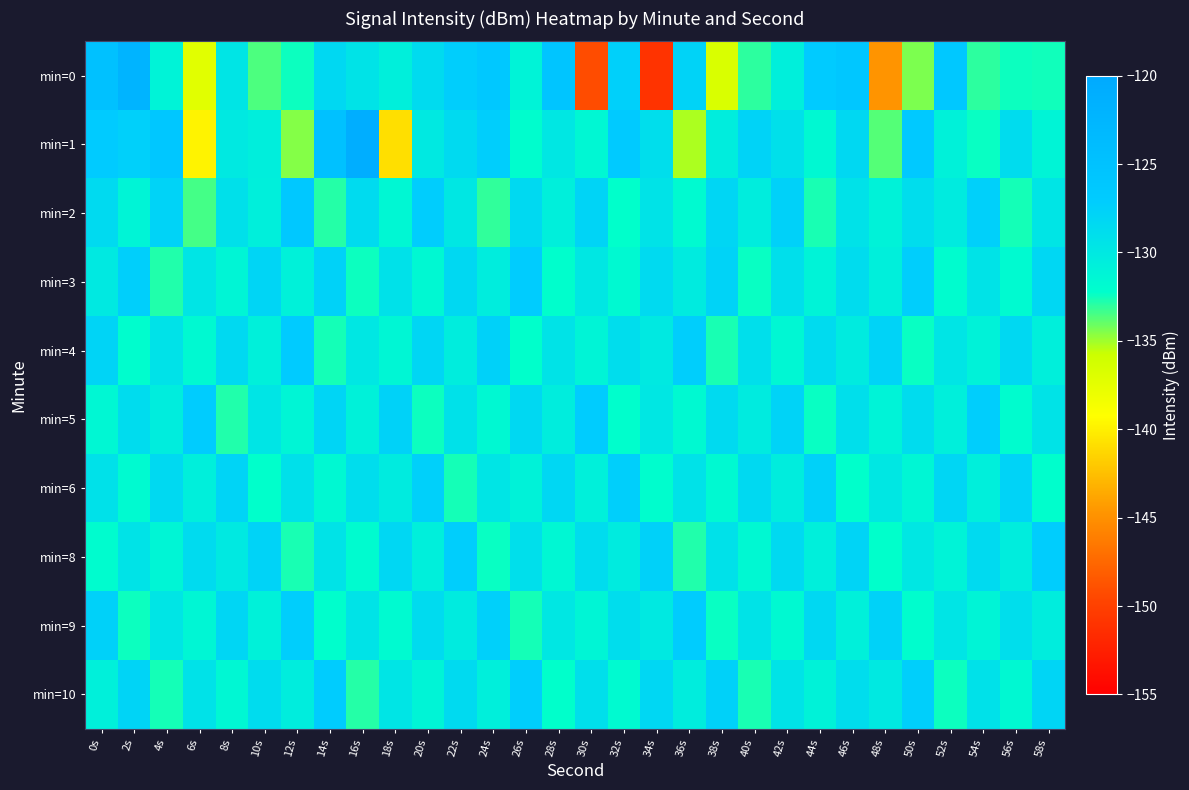

Which label corresponds to the largest value in the chart?

16s